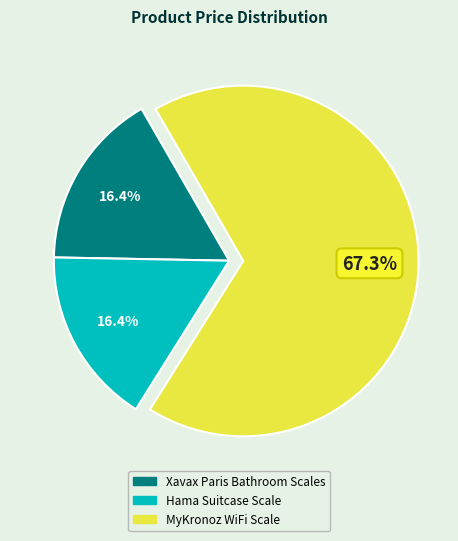

What is the largest slice in the pie chart?

MyKronoz WiFi Scale